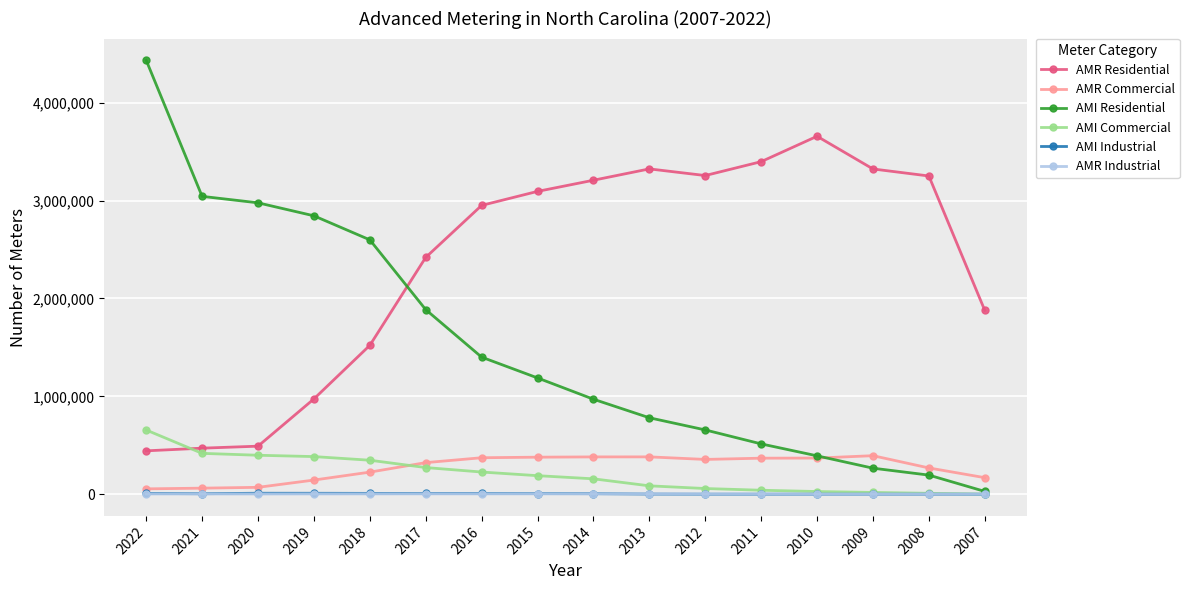

What is the greatest value displayed?

4432385